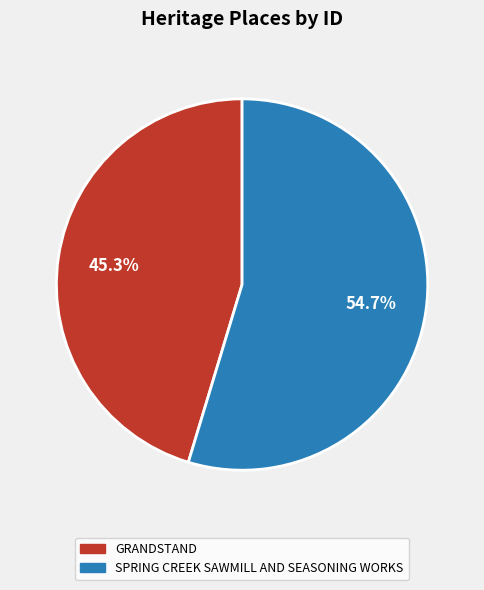

How many segments does this pie chart have?

2